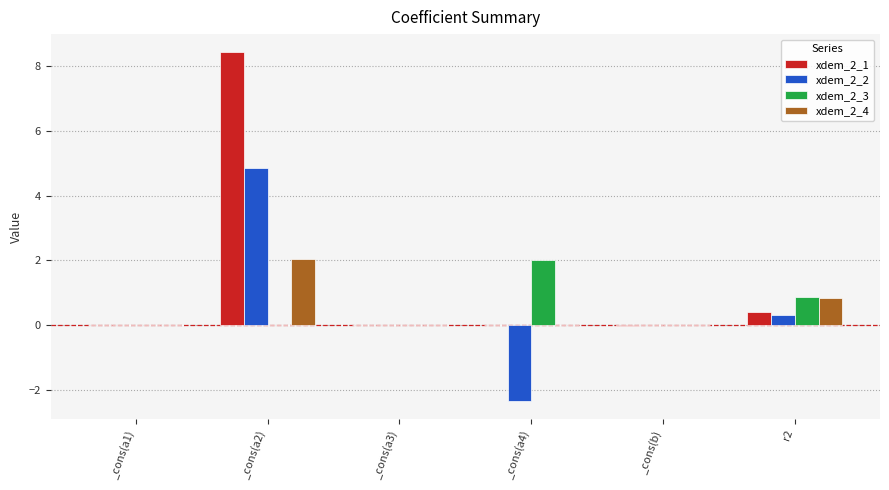

What is the greatest value displayed?

8.5